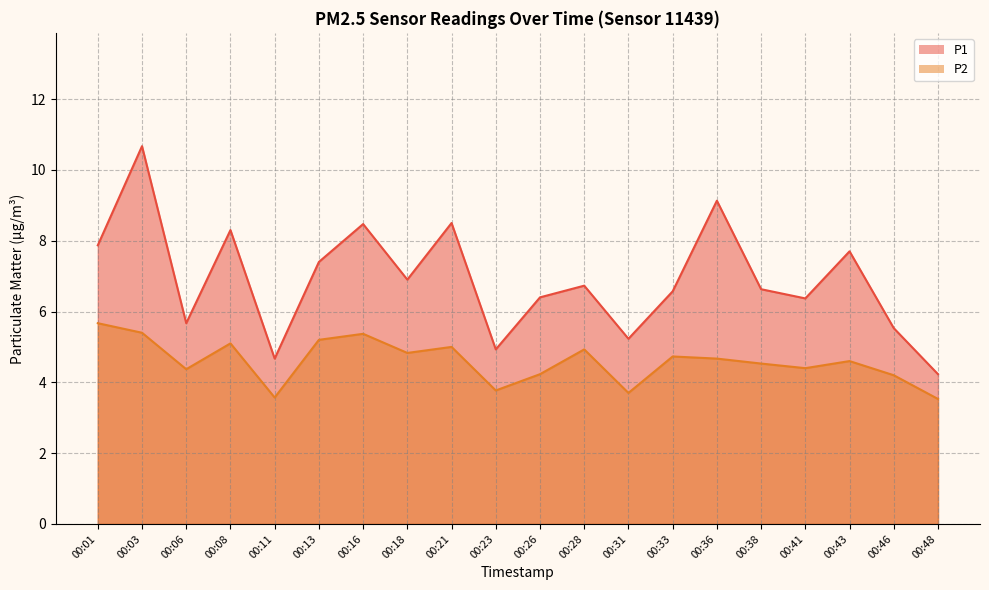

At which category does P2 reach its first local peak?

00:08